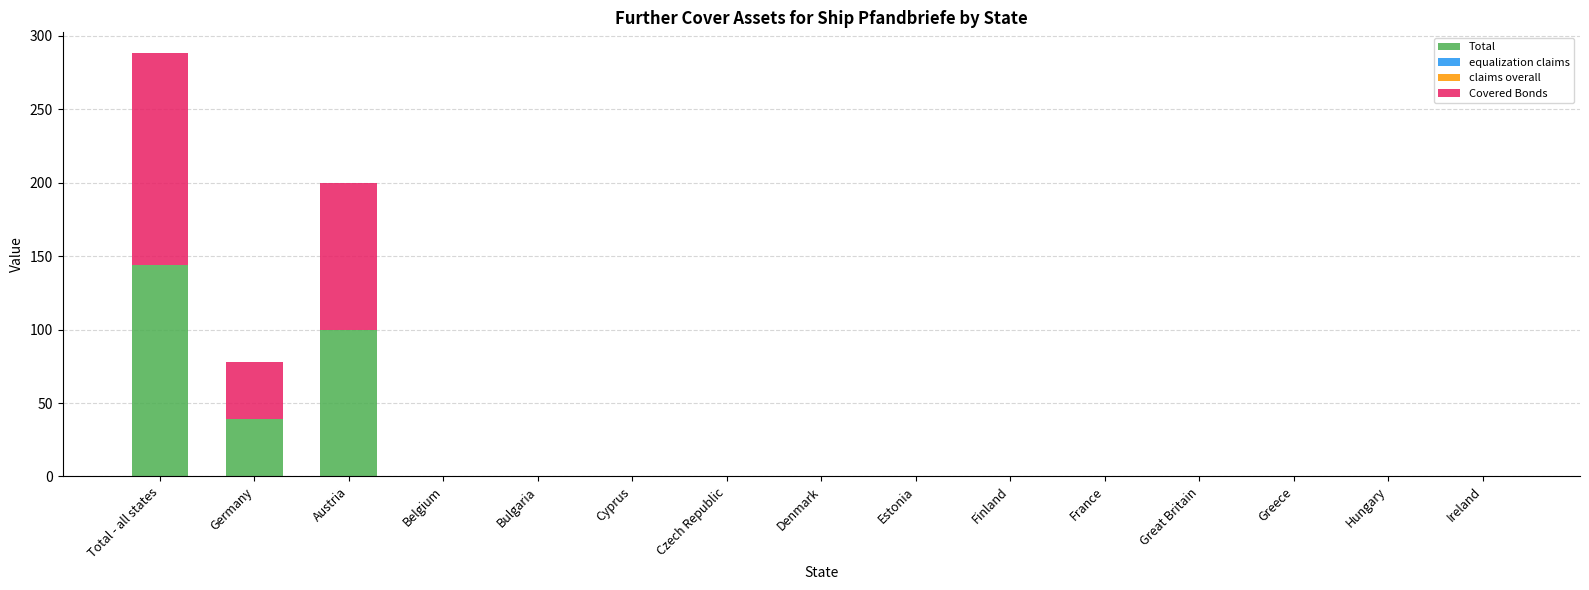

Count the number of data series in this chart.

2